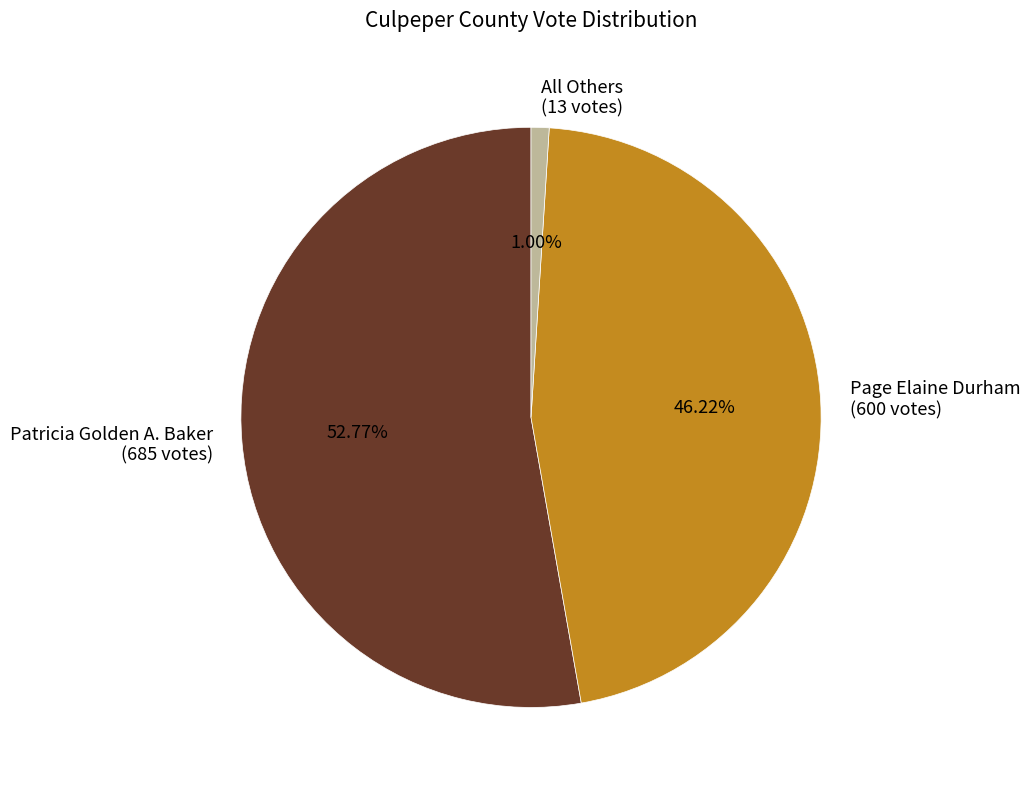

What is the ratio of the value at Patricia Golden A. Baker (685 votes) to the value at Page Elaine Durham (600 votes)?

1.1